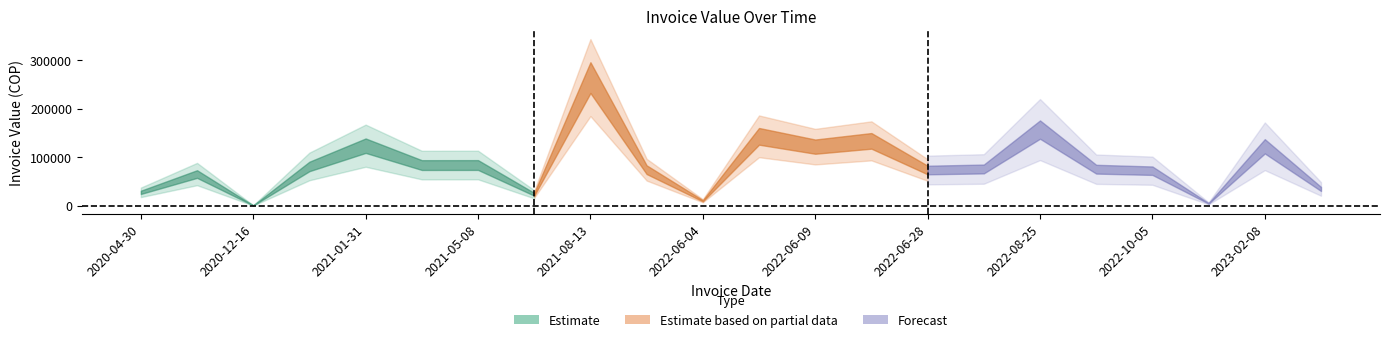

True or false: IPS Valor Factura and IPS Saldo Factura cross at least once.

False